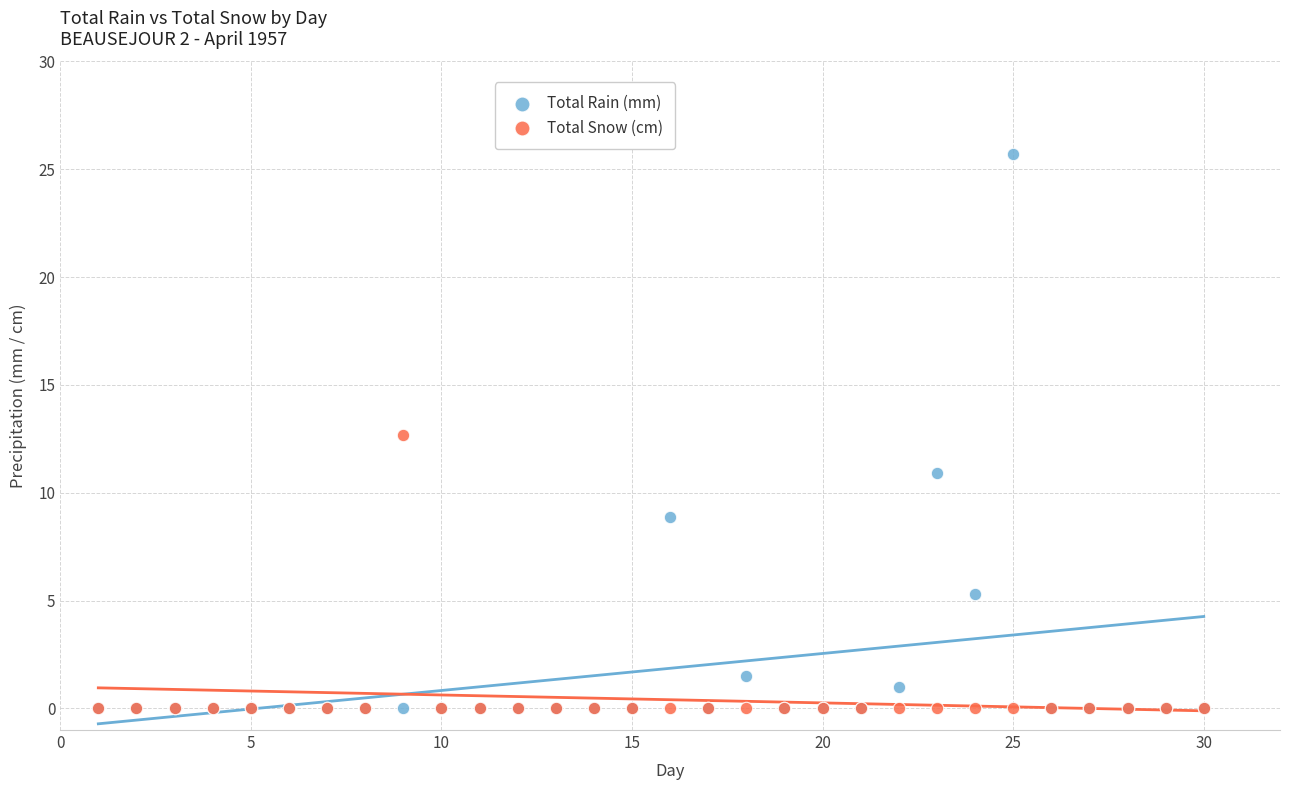

In the Total Rain (mm) series, what Y value is closest to 12?

10.9